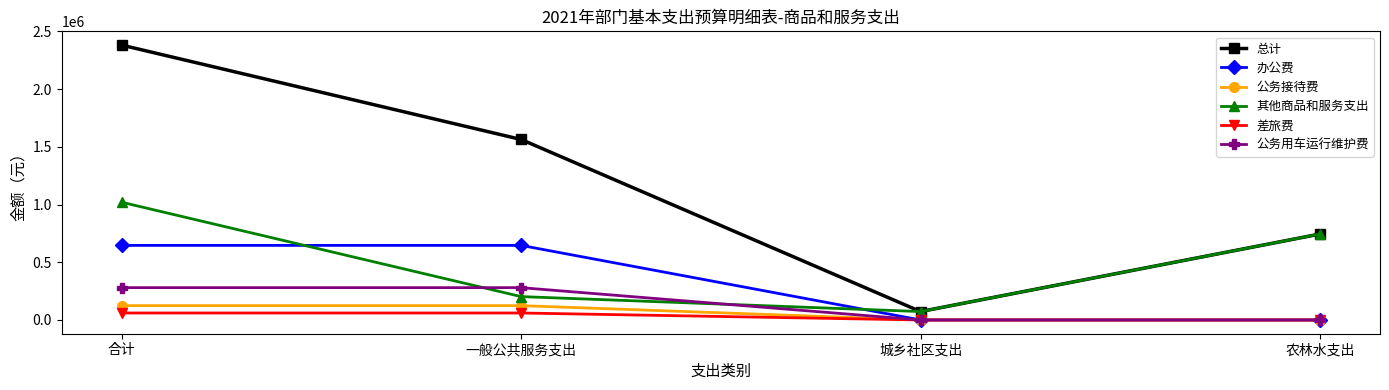

Which series has the widest spread of values?

总计